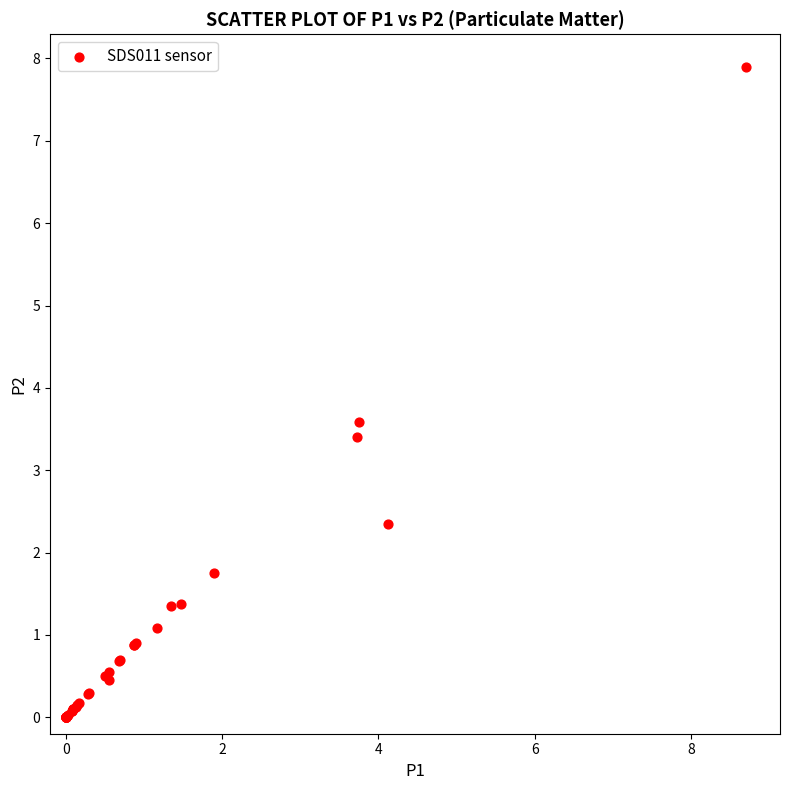

What Y value in the scatter plot is closest to 3?

3.4